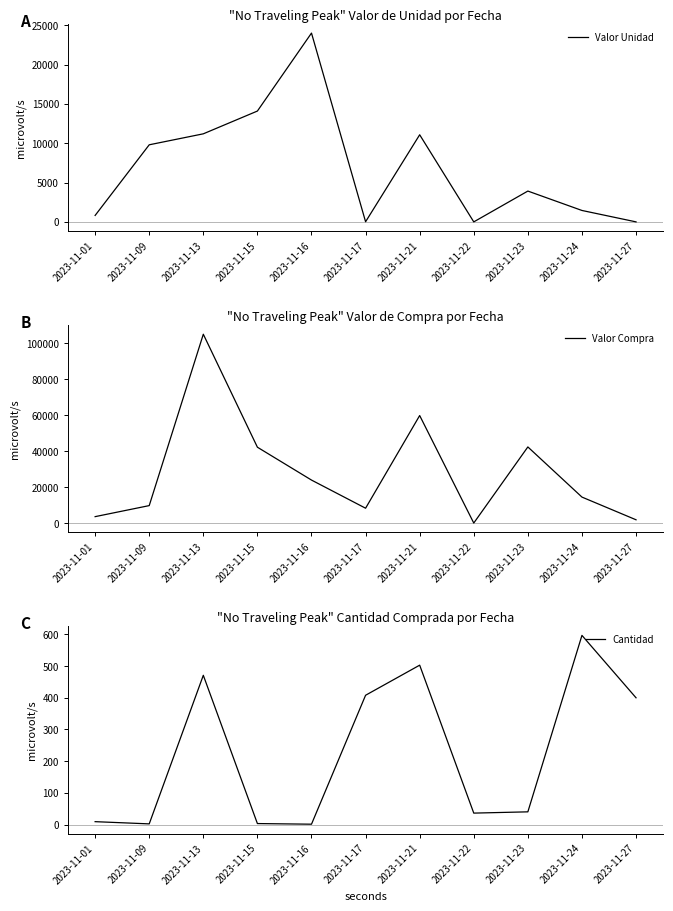

How many lines are shown in the chart?

3